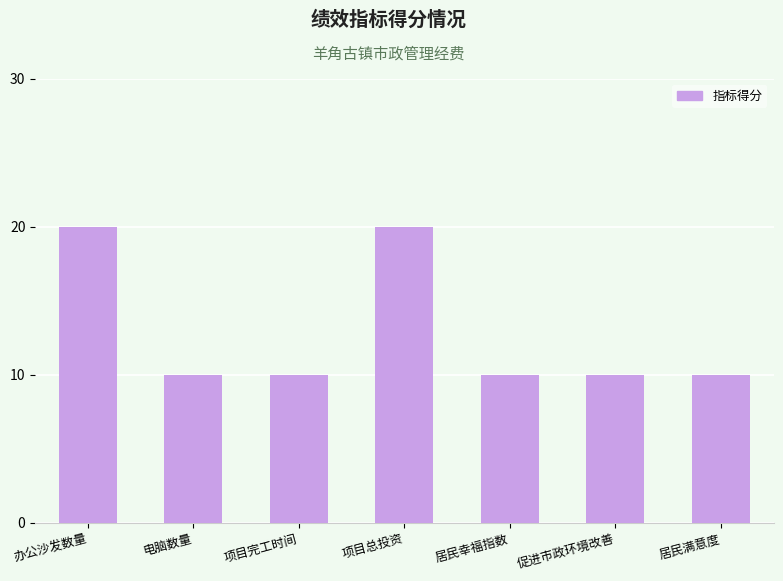

What is the label of the 4th bar from the right?

项目总投资